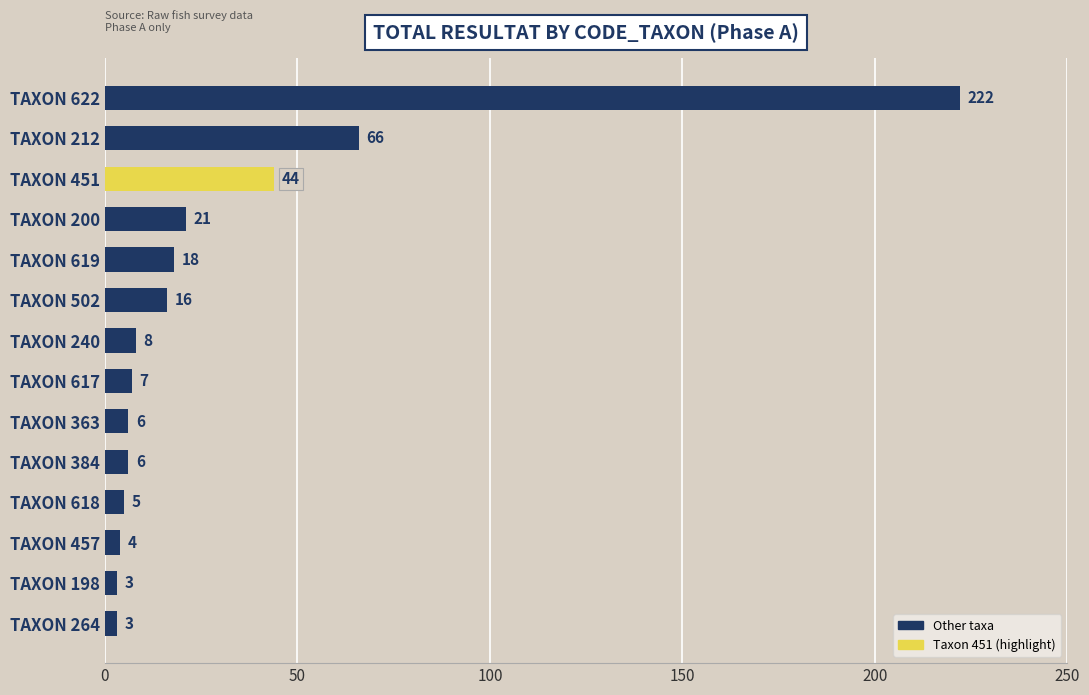

Are the bars grouped side by side (vs. stacked)?

No